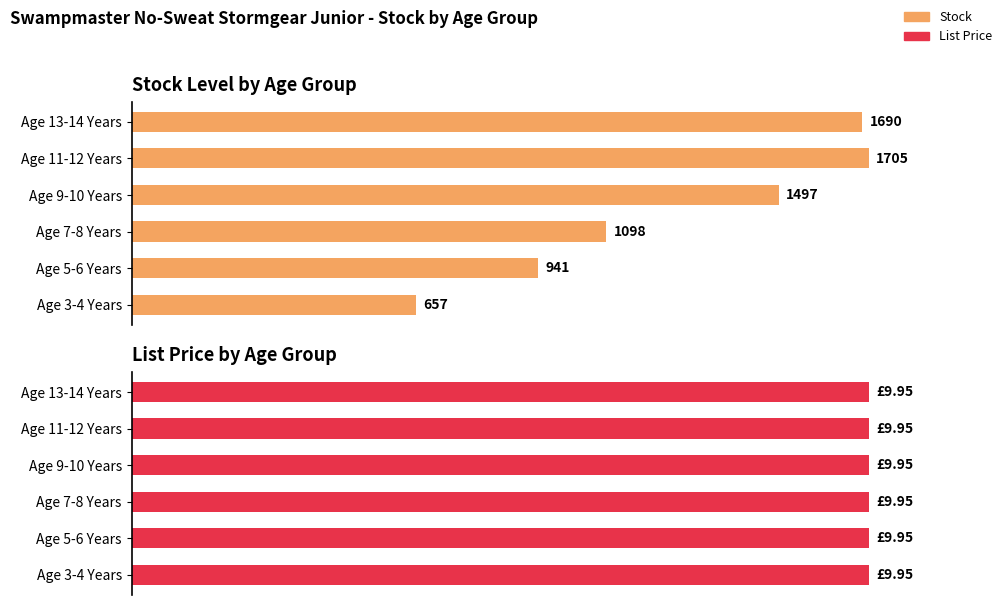

Between 0 and 2, which series saw the biggest shift?

Stock